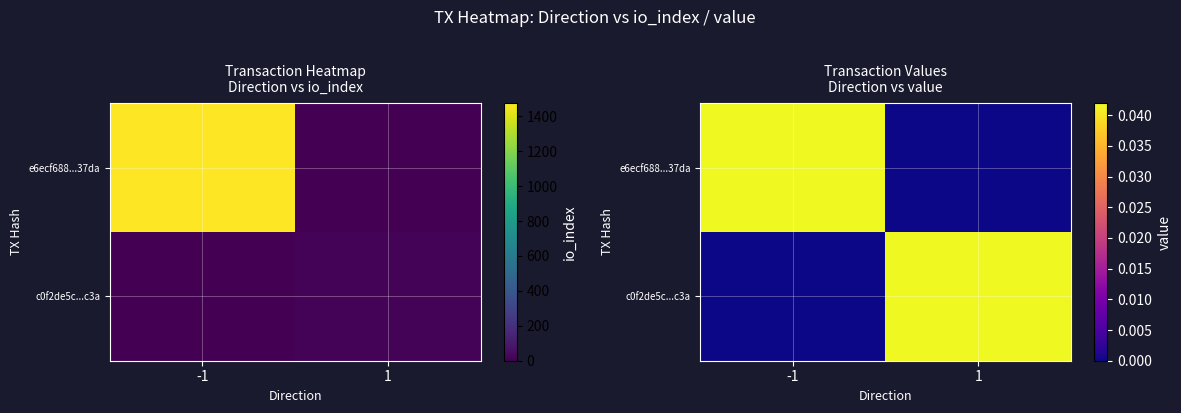

Which series changed the most between -1 and 1?

e6ecf688...37da